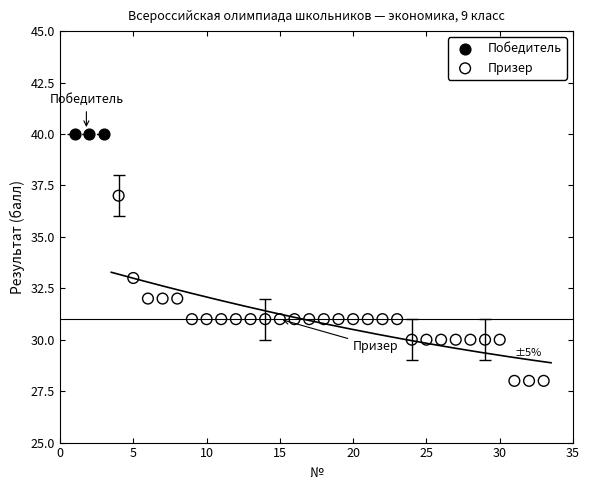

Which series reaches the minimum Y coordinate?

Призер